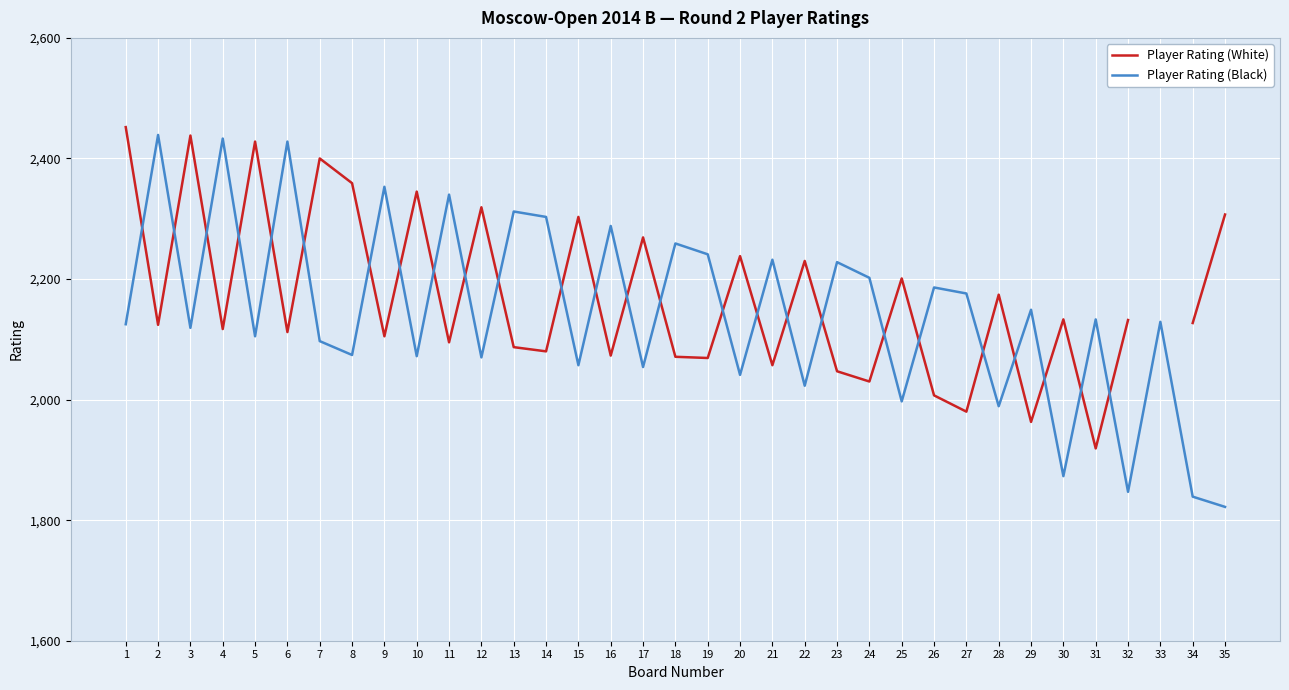

Rank the series by their maximum value, from lowest to highest.

Player Rating (Black), Player Rating (White)